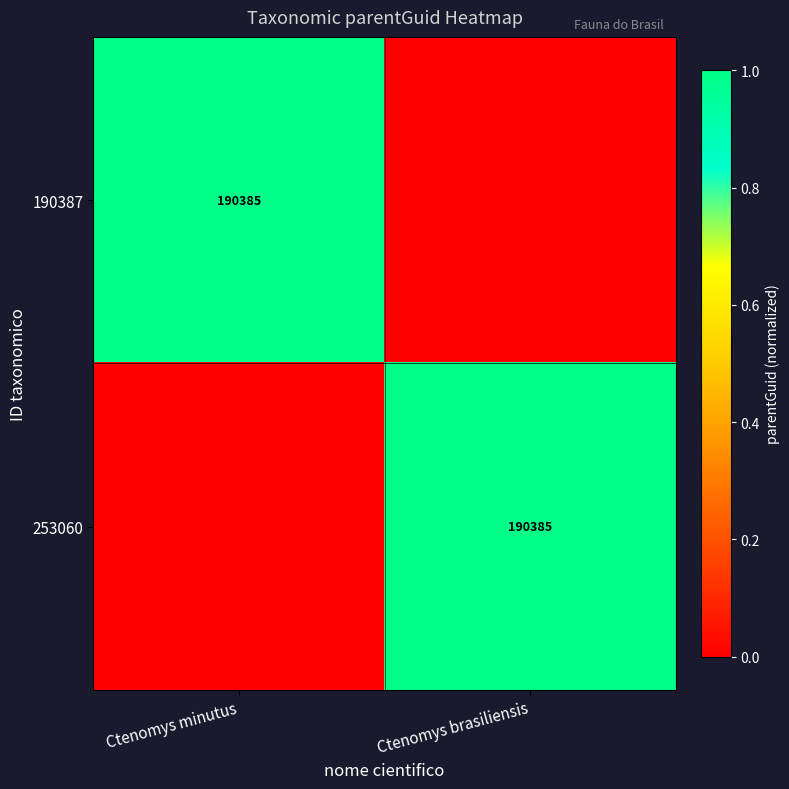

Is it true that 190387 equals 190385 at Ctenomys minutus?

True